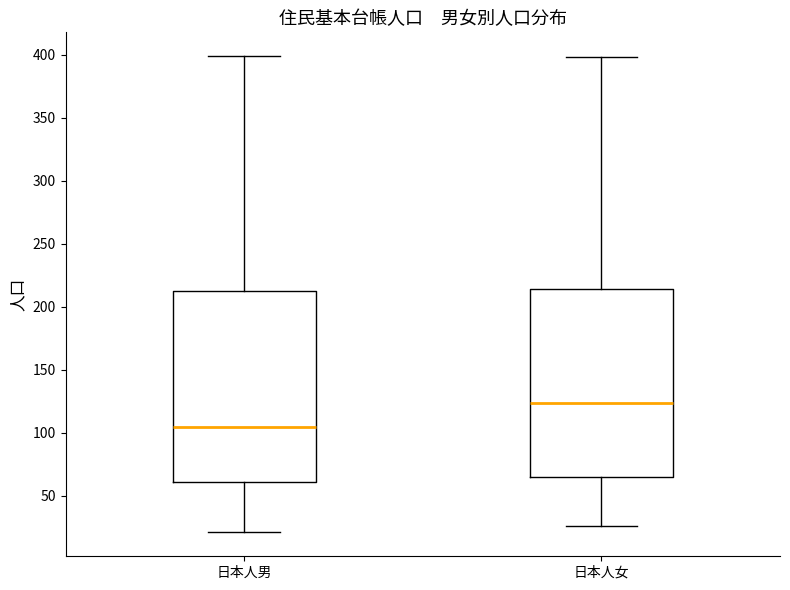

Reading left to right, transcribe this box plot: for each box, give where its median line is, the range the box spans, and where its two whiskers end, as read against the y-axis. The values are not printed on the chart, so give them approximately, as read against the axis.

日本人男: median 105, box 60 to 210, whiskers 20 to 400
日本人女: median 125, box 65 to 215, whiskers 25 to 400